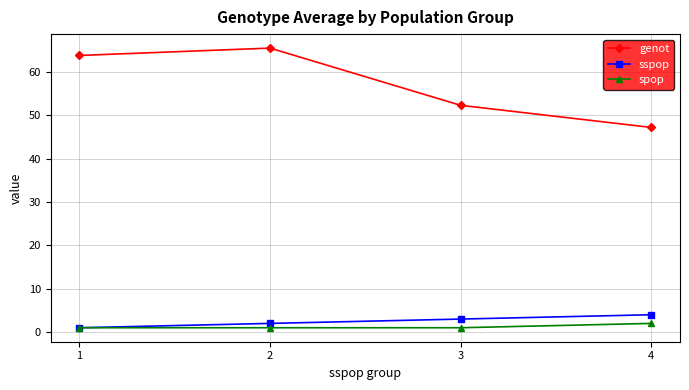

True or false: genot and sspop cross at least once.

False